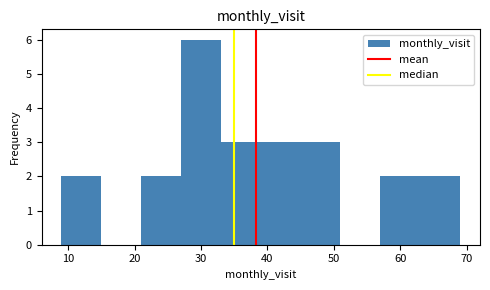

How tall is the bar that spans 9 to 15 on the x-axis? The values are not printed on the chart, so give them approximately, as read against the axis.

2